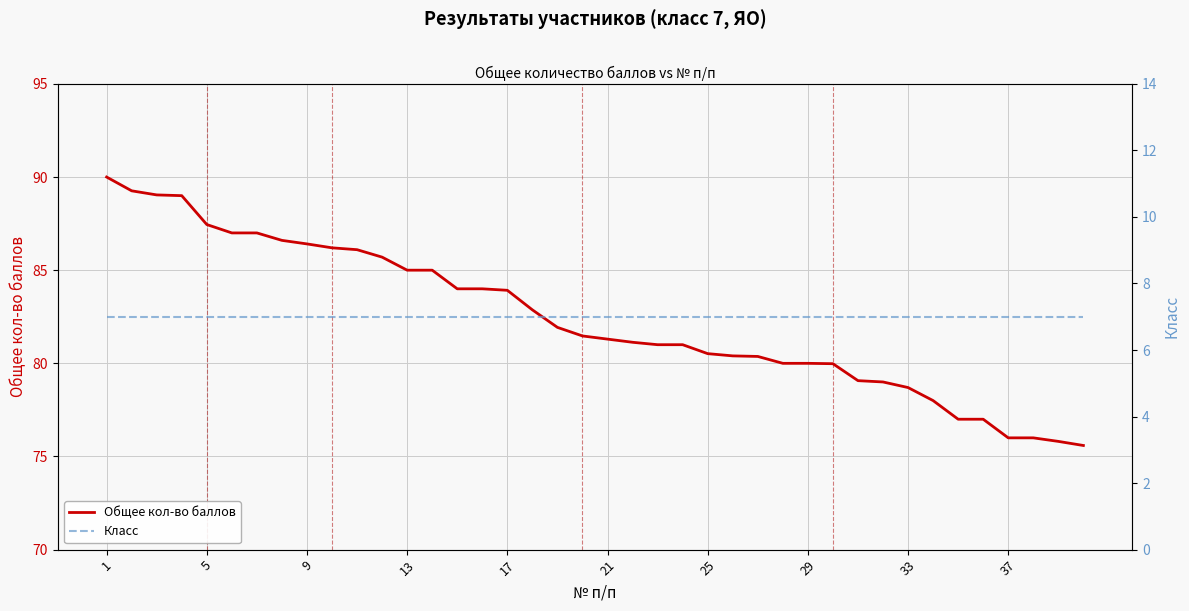

Is it true that Общее кол-во баллов equals 42.6 at 33?

False